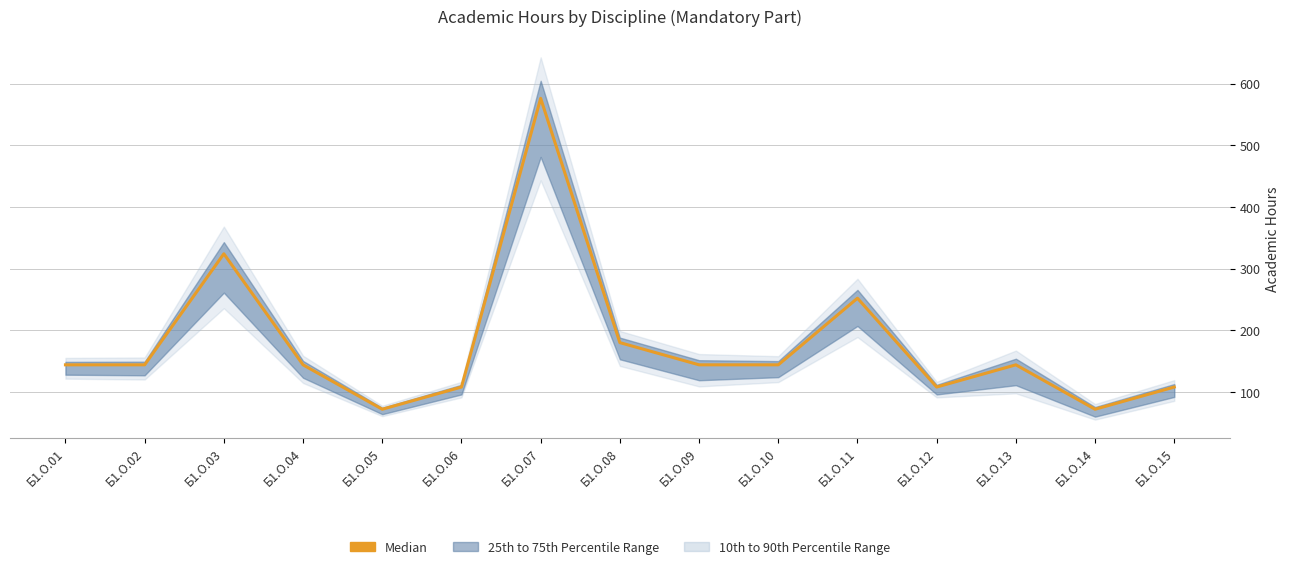

Which has a higher value, Б1.О.04 or Б1.О.13?

Б1.О.04